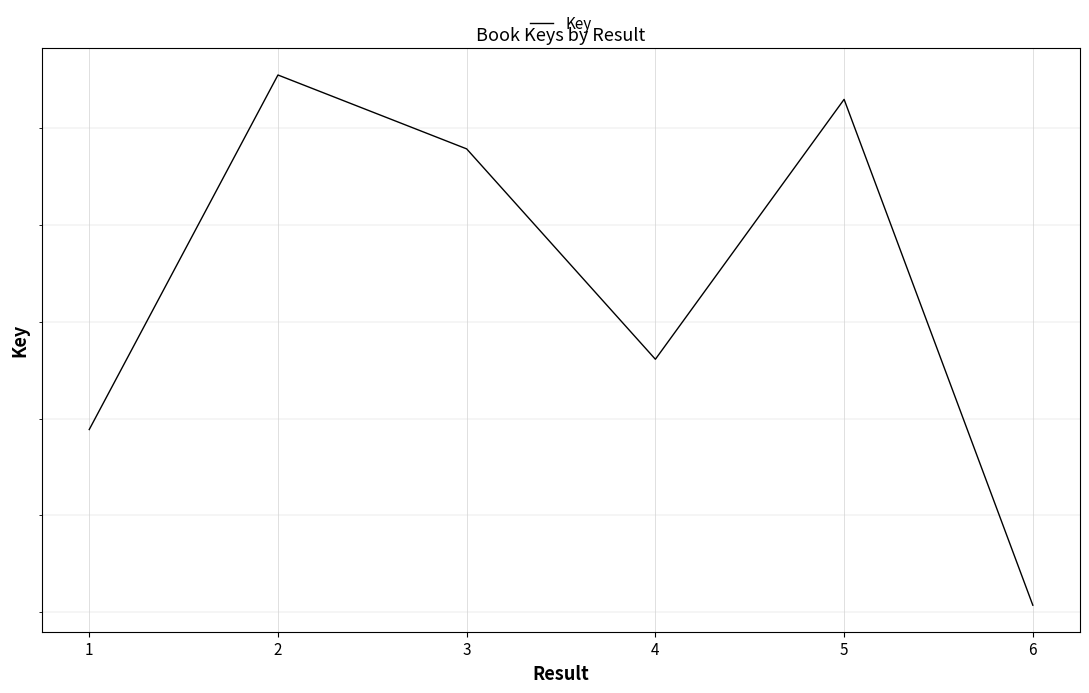

Read the value at 2.

216891045